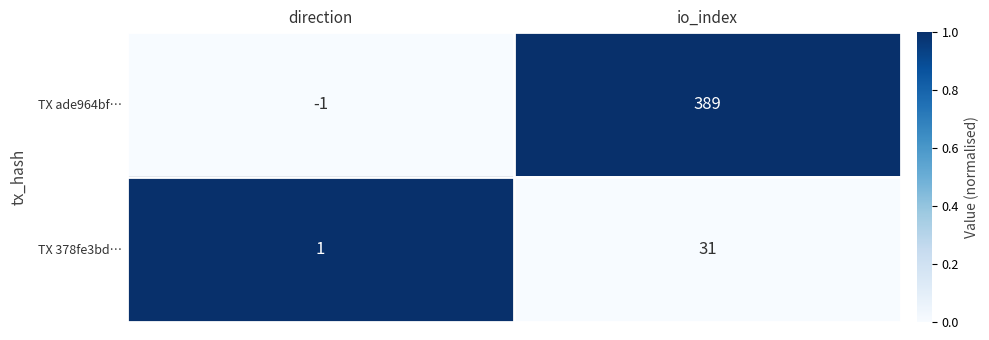

List the series in order of their peak value, highest first.

TX ade964bf…, TX 378fe3bd…